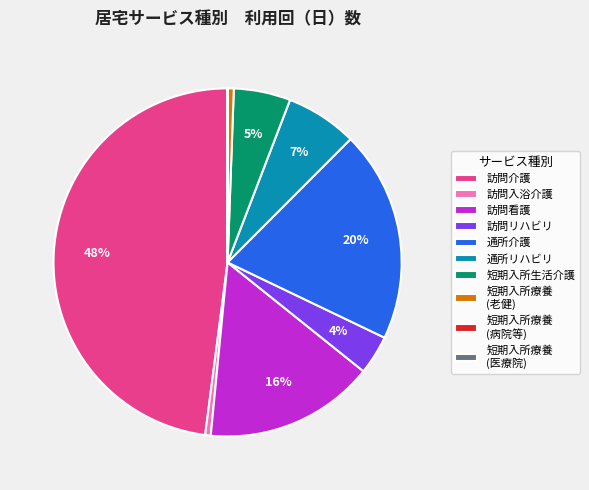

Do 訪問介護 and 訪問入浴介護 together represent more than half of the pie?

No